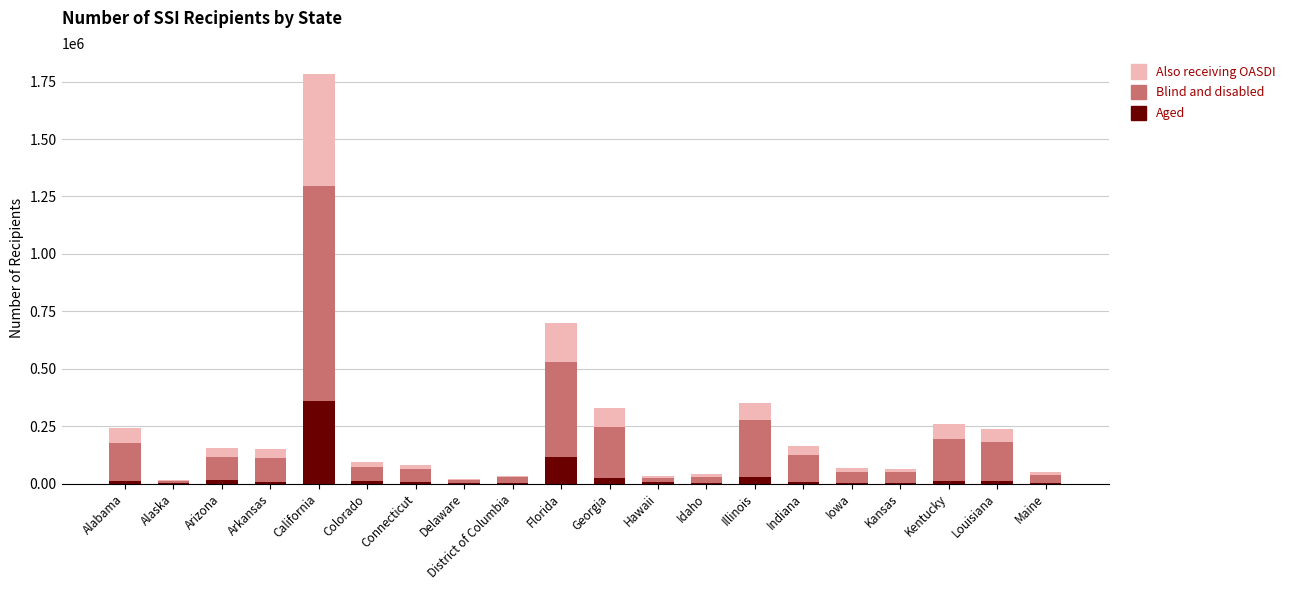

At which label does Aged reach its peak?

California